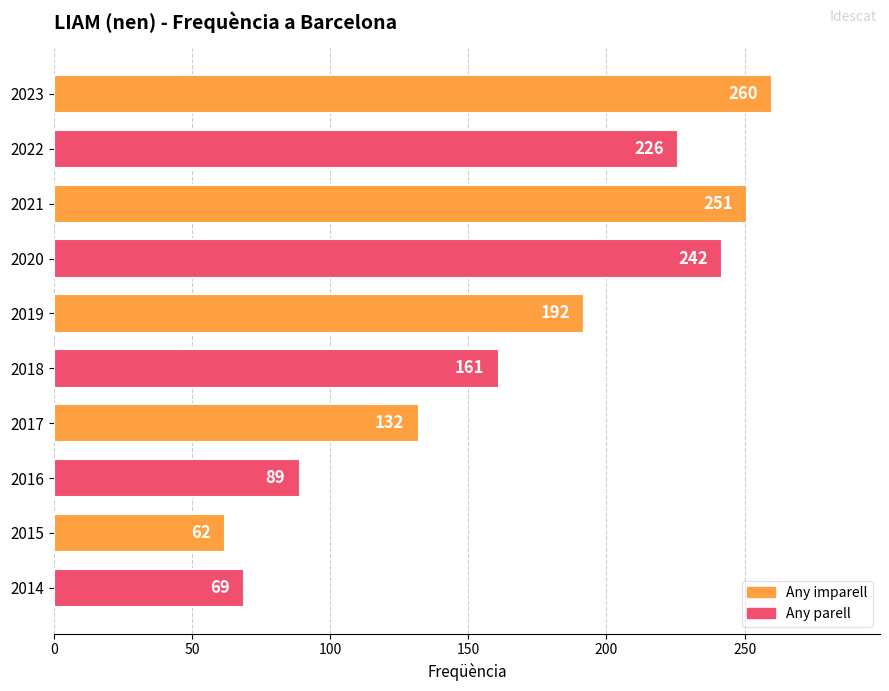

How many bars are there in total?

10